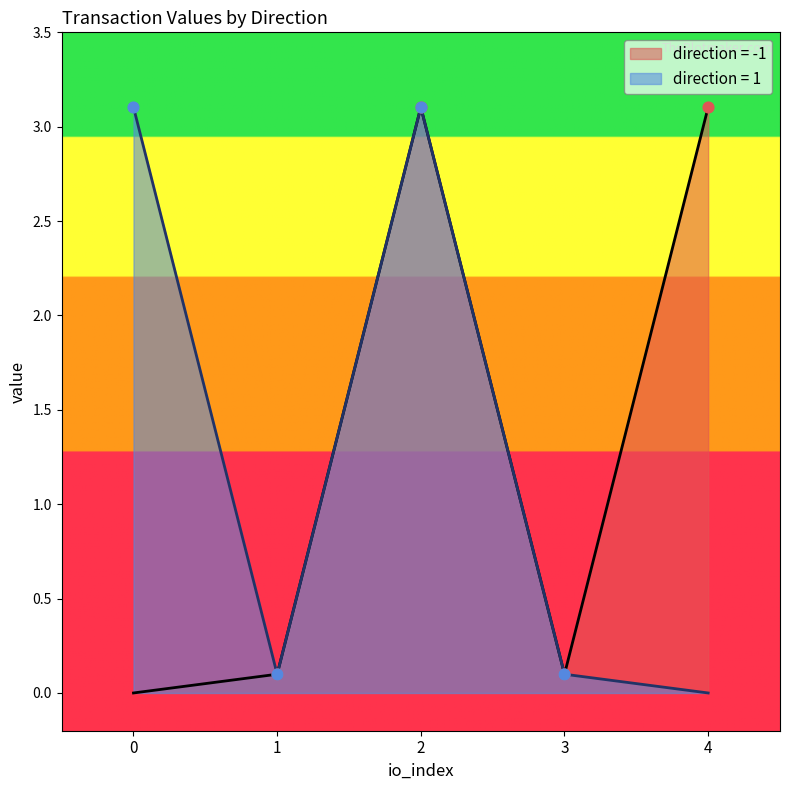

Which series changed the most between 1 and 4?

direction = -1